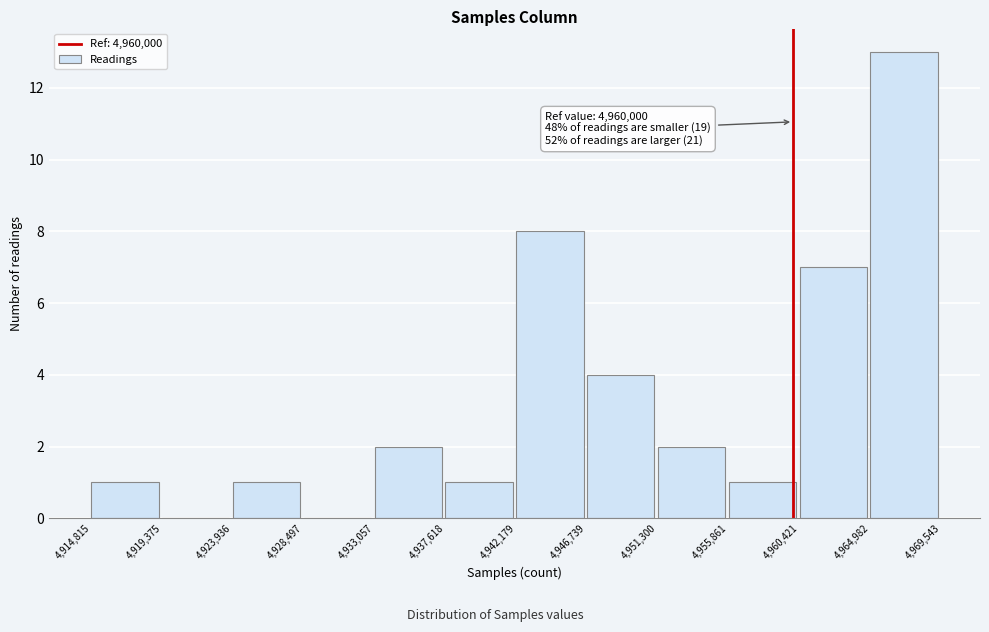

Over which range of the x-axis is the bar tallest?

4,964,982 to 4,969,543